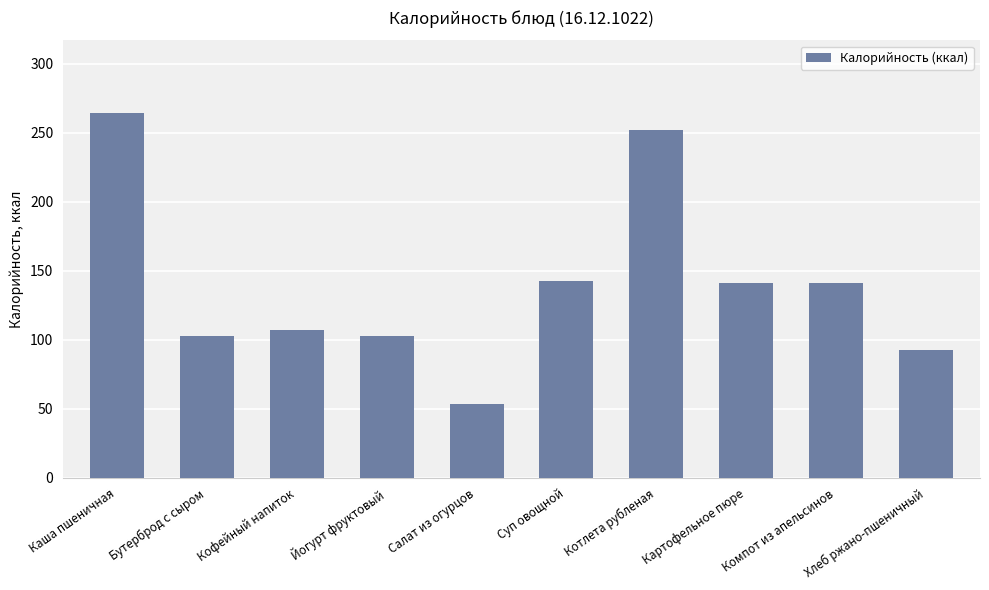

What is the sum of all values?

1400.1